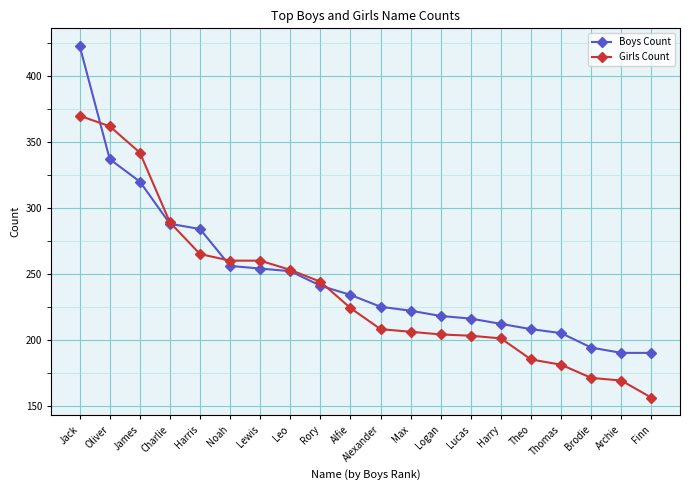

Count the number of data series in this chart.

2